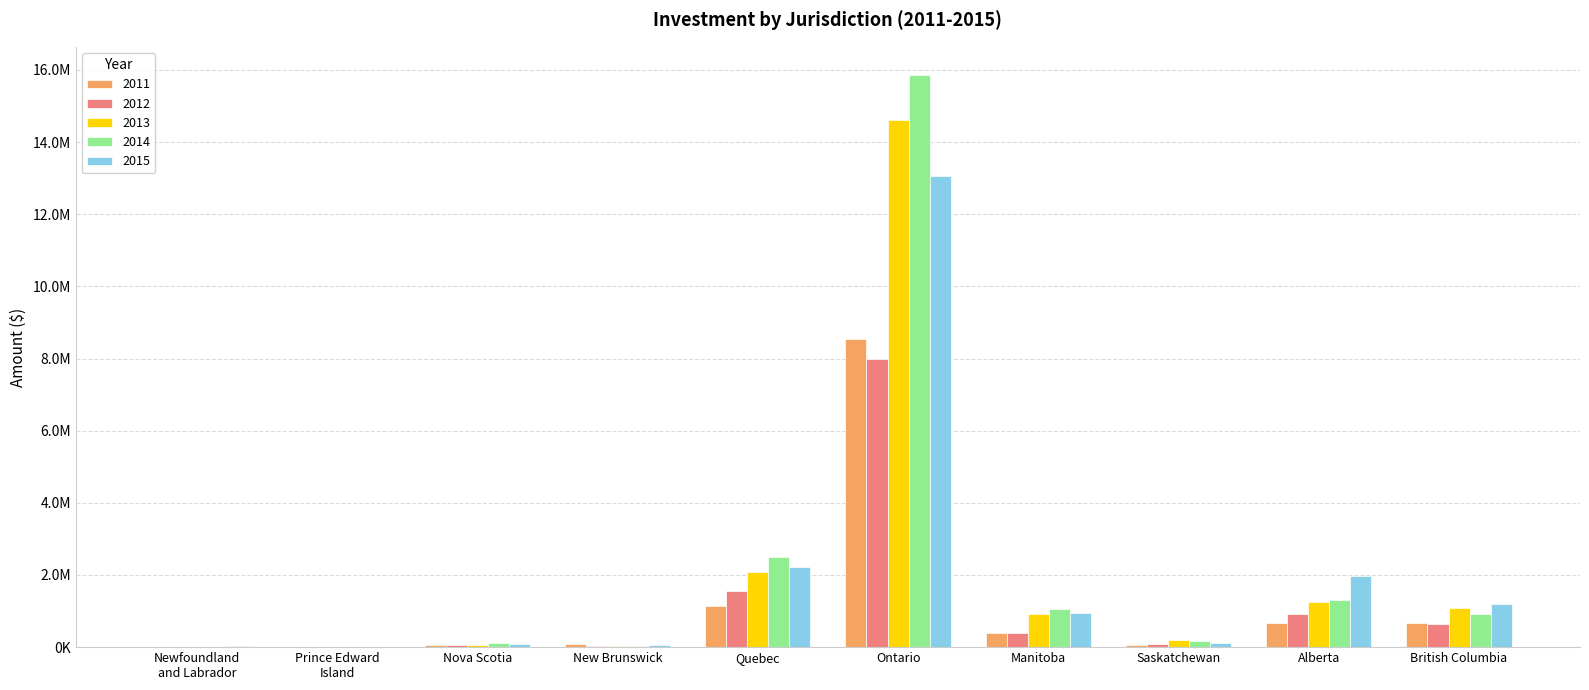

What is the label of the 10th bar from the left?

British Columbia